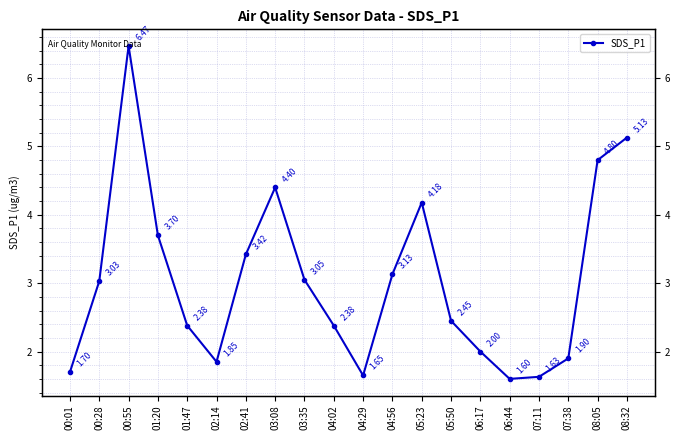

Which has a higher value, 05:50 or 00:01?

05:50